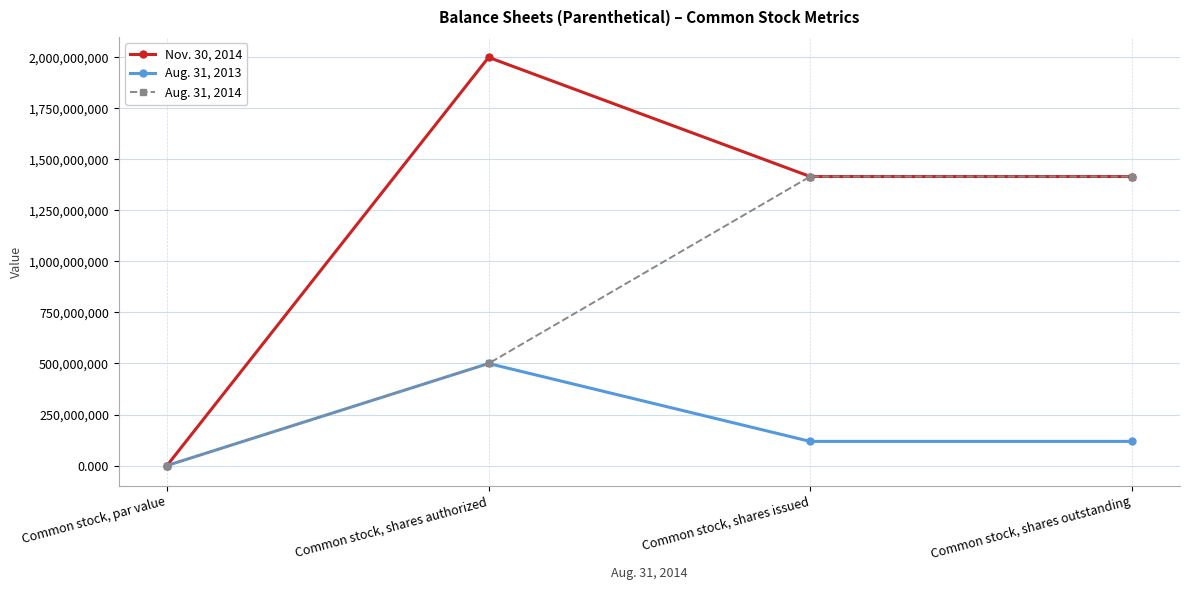

True or false: Nov. 30, 2014 has more than 0 points higher than both neighbors.

True